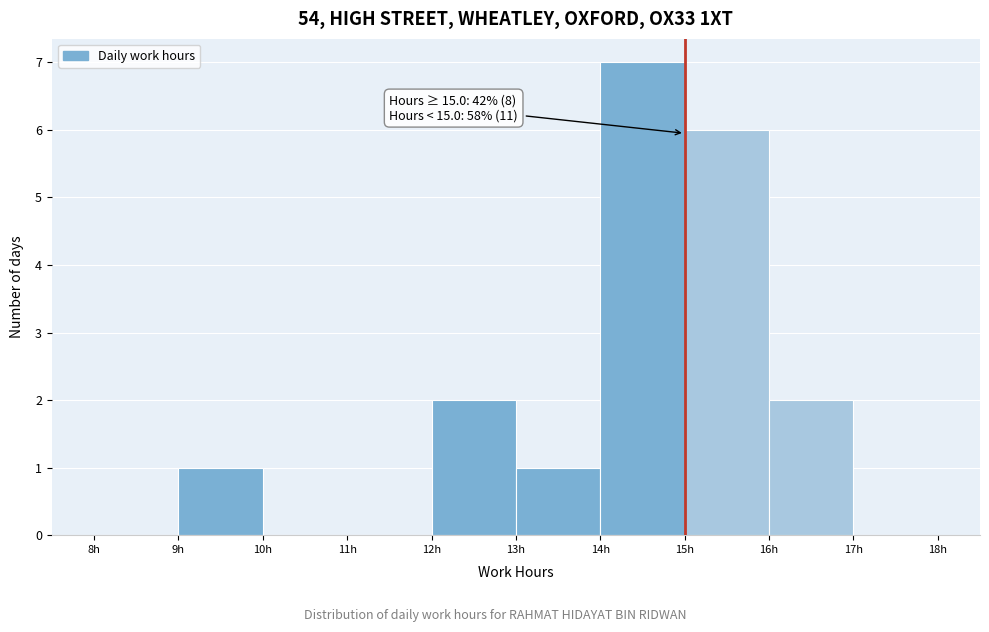

Which range on the x-axis has the tallest bar?

14 to 15